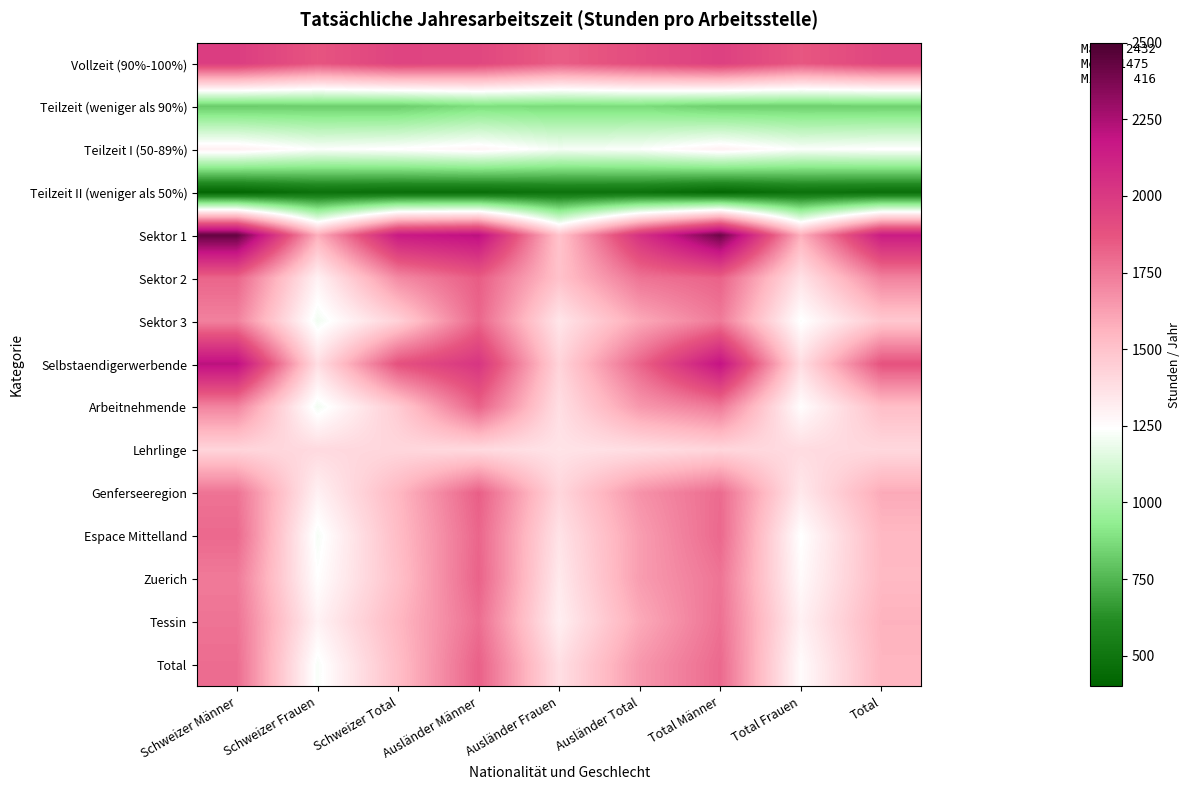

How many series are shown in this chart?

15